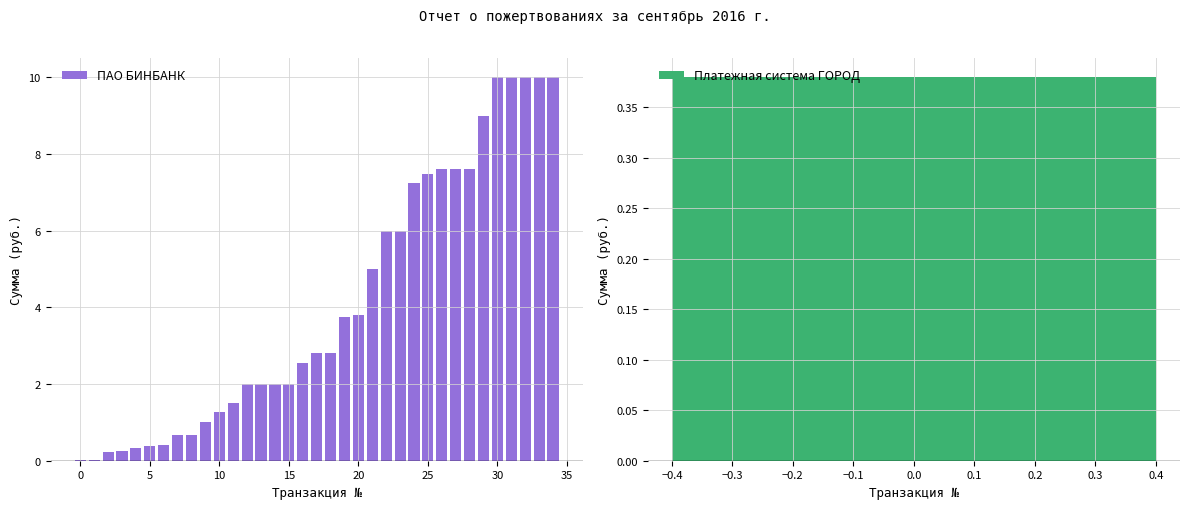

The ПАО БИНБАНК series shows 0.6 at 10. True or false?

False